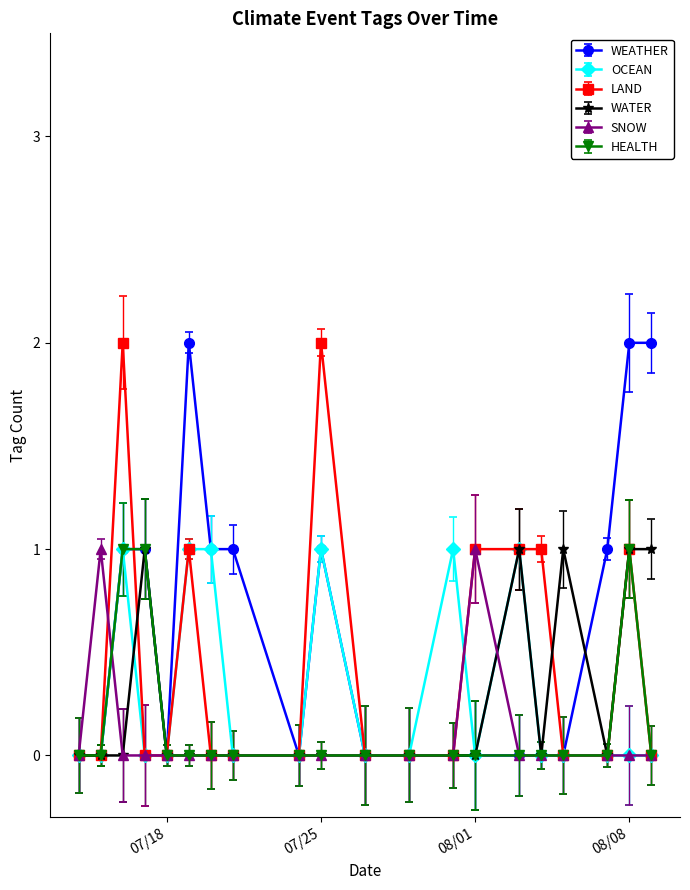

True or false: LAND has more than 0 points higher than both neighbors.

True